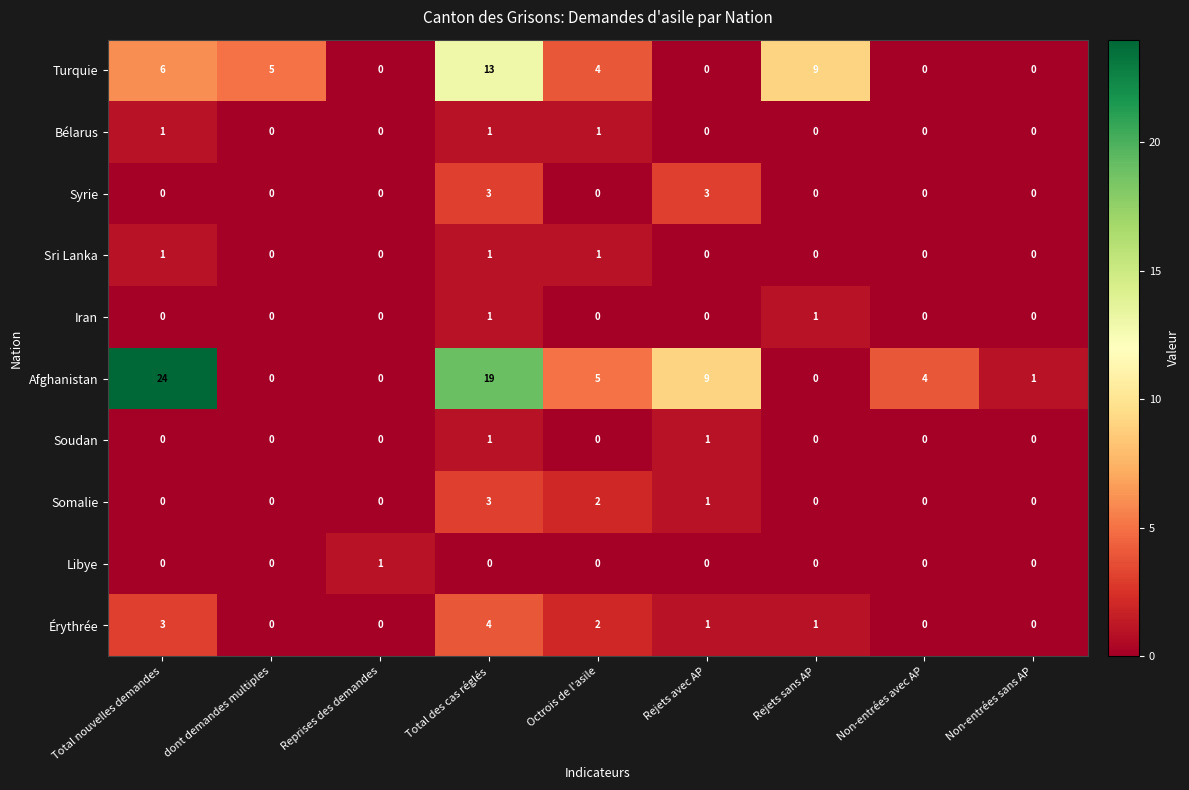

Between Reprises des demandes and Rejets sans AP, which series saw the biggest shift?

Turquie